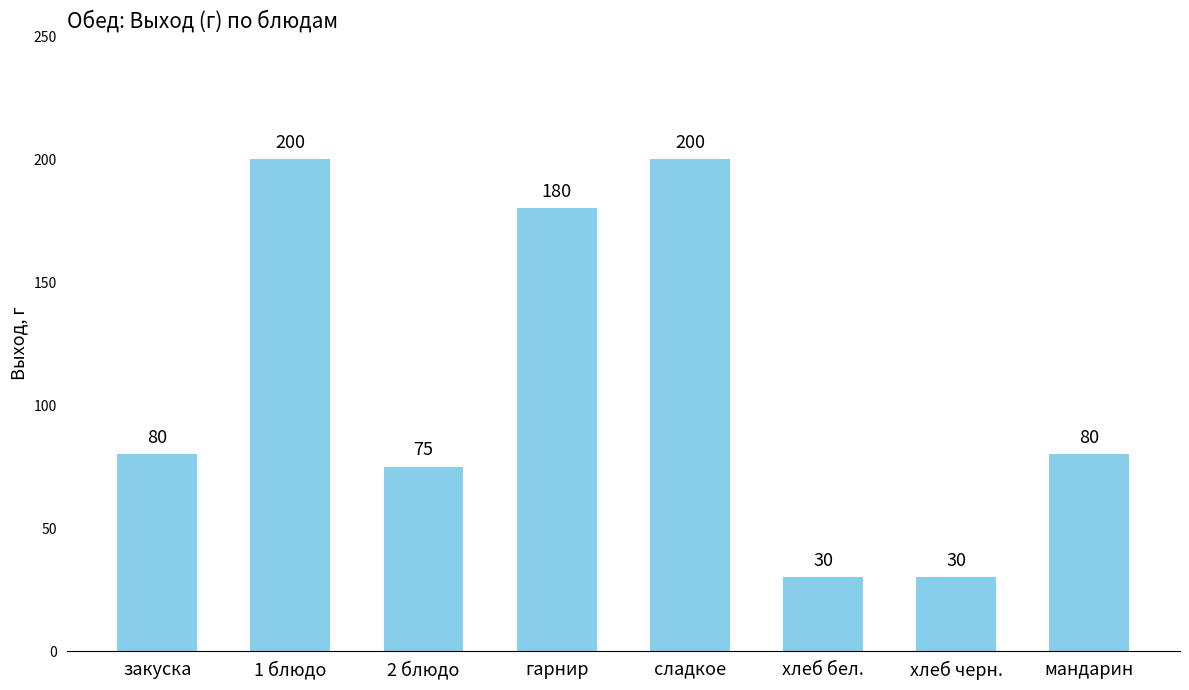

What is the greatest value displayed?

200